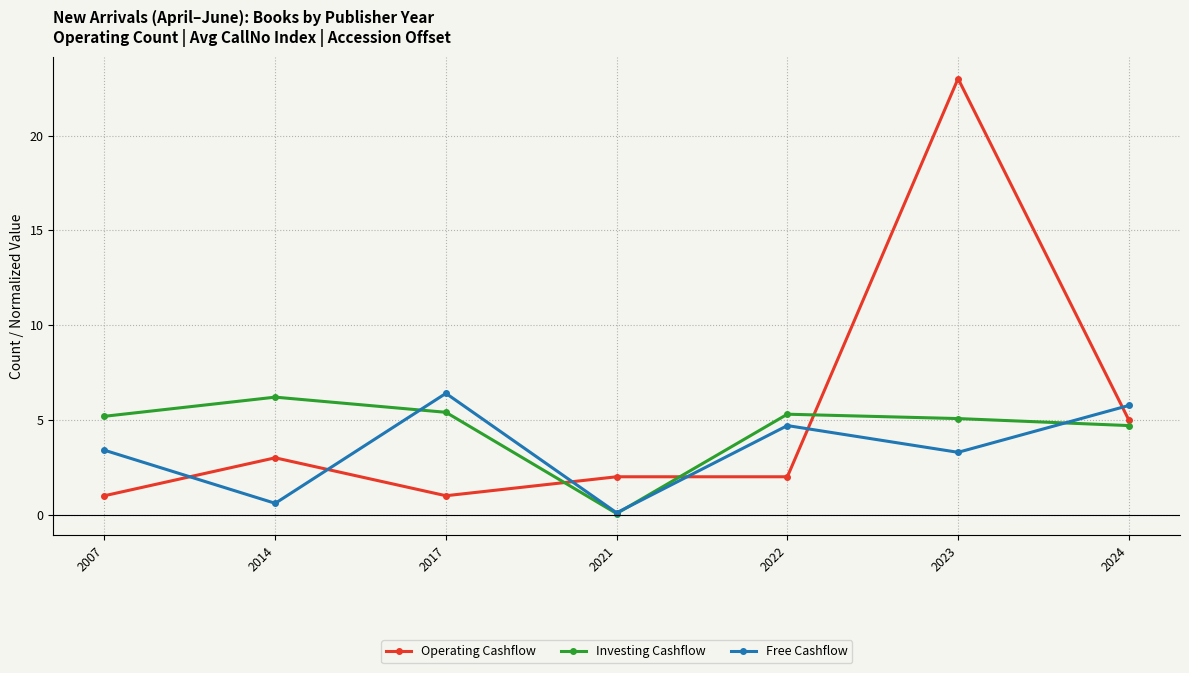

Where does the Operating Cashflow series first go above 2?

2014